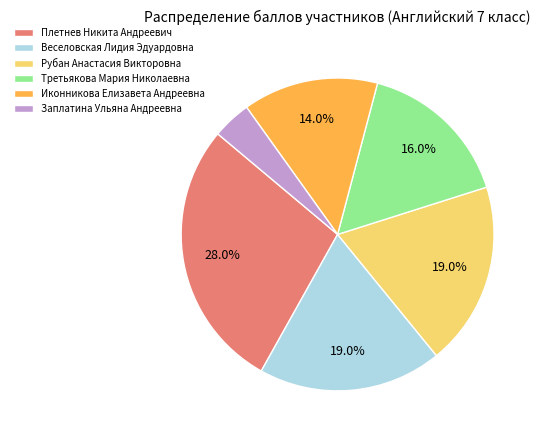

To the nearest percent, what percentage of the pie is Рубан Анастасия Викторовна?

19%